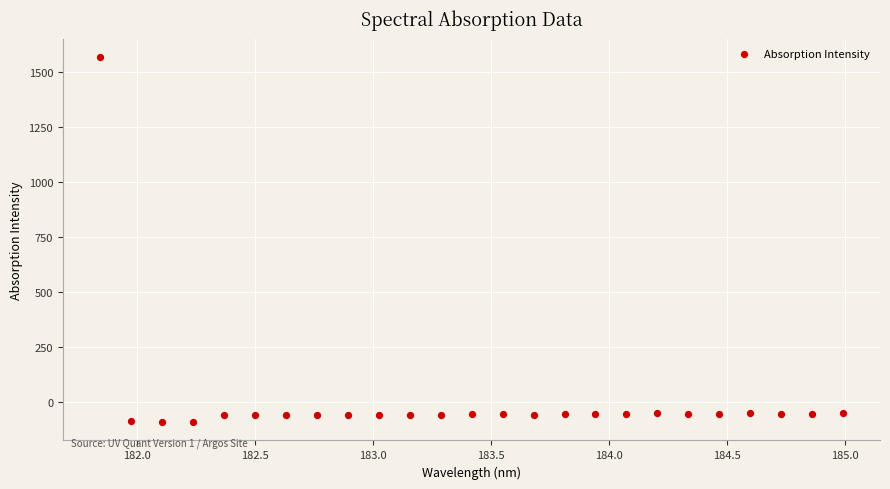

What is the range of Y values (max minus min)?

1664.7